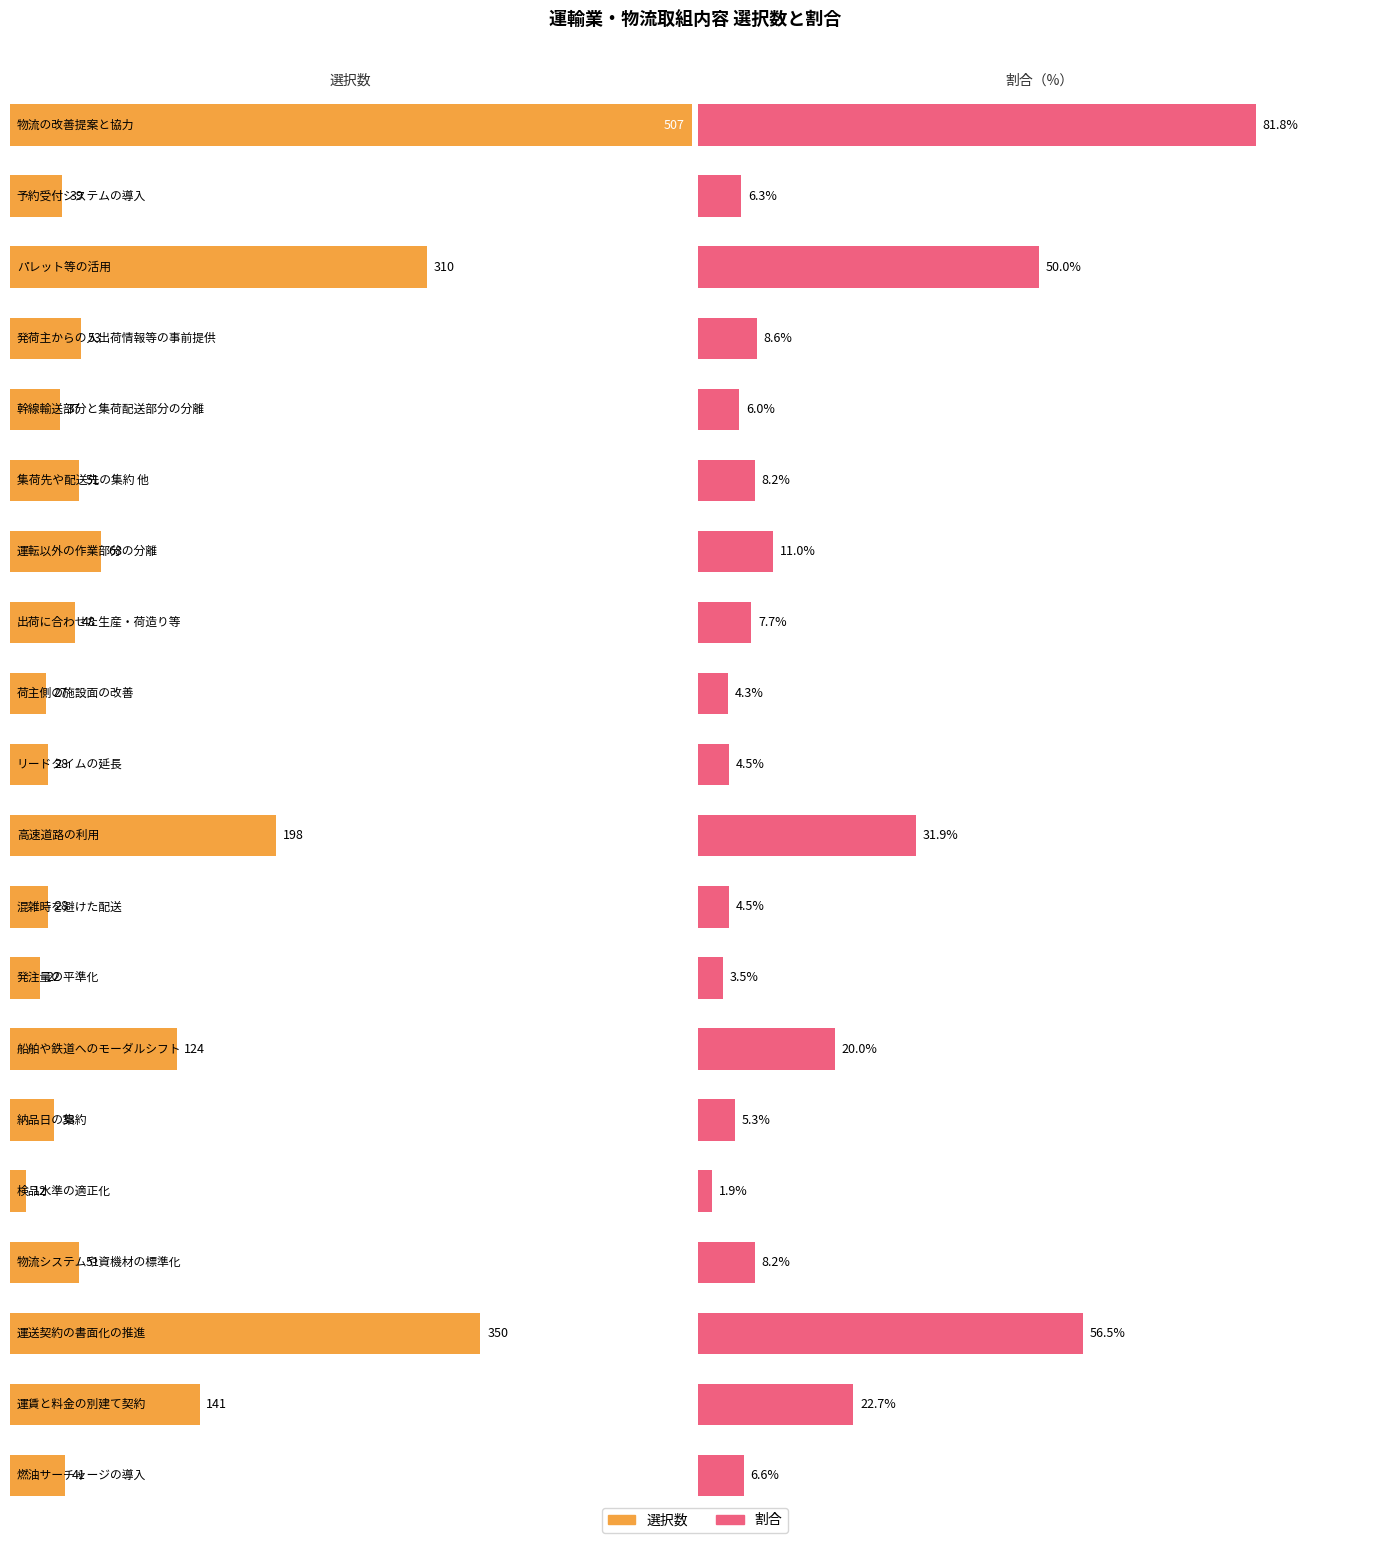

List the labels in order of 割合 value, smallest first.

検品水準の適正化, 発注量の平準化, 荷主側の施設面の改善, リードタイムの延長, 混雑時を避けた配送, 納品日の集約, 幹線輸送部分と集荷配送部分の分離, 予約受付システムの導入, 燃油サーチャージの導入, 出荷に合わせた生産・荷造り等, 集荷先や配送先の集約 他, 物流システムや資機材の標準化, 発荷主からの入出荷情報等の事前提供, 運転以外の作業部分の分離, 船舶や鉄道へのモーダルシフト, 運賃と料金の別建て契約, 高速道路の利用, パレット等の活用, 運送契約の書面化の推進, 物流の改善提案と協力